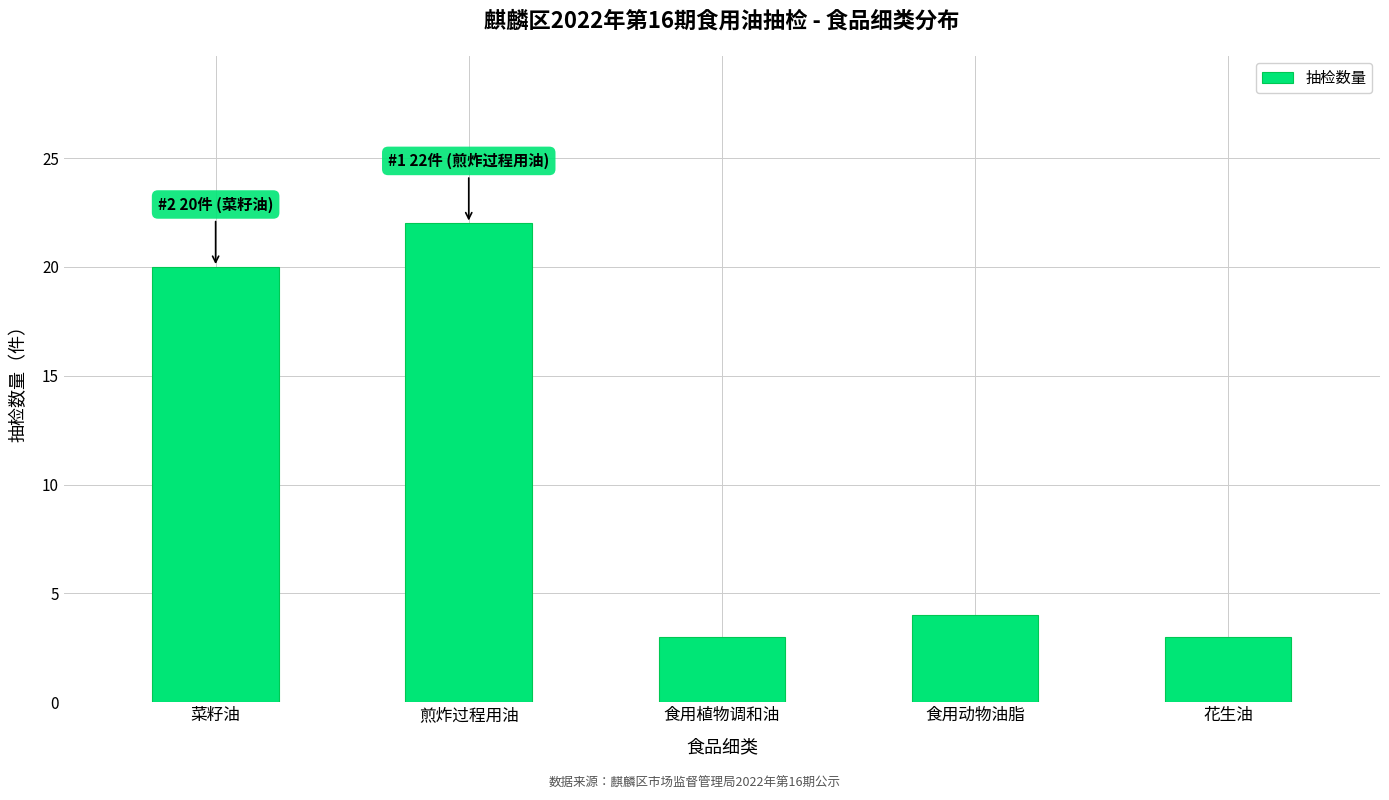

Does the chart contain any negative values?

No